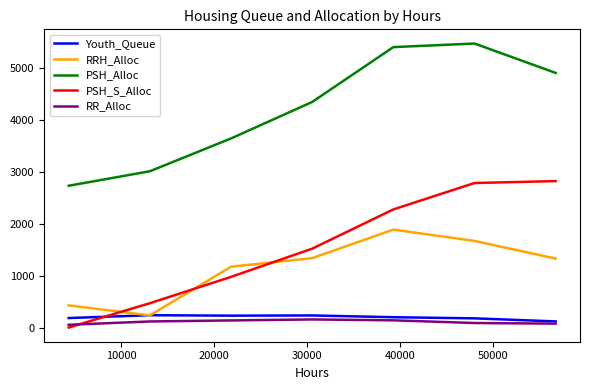

List the series in order of their peak value, lowest first.

RR_Alloc, Youth_Queue, RRH_Alloc, PSH_S_Alloc, PSH_Alloc